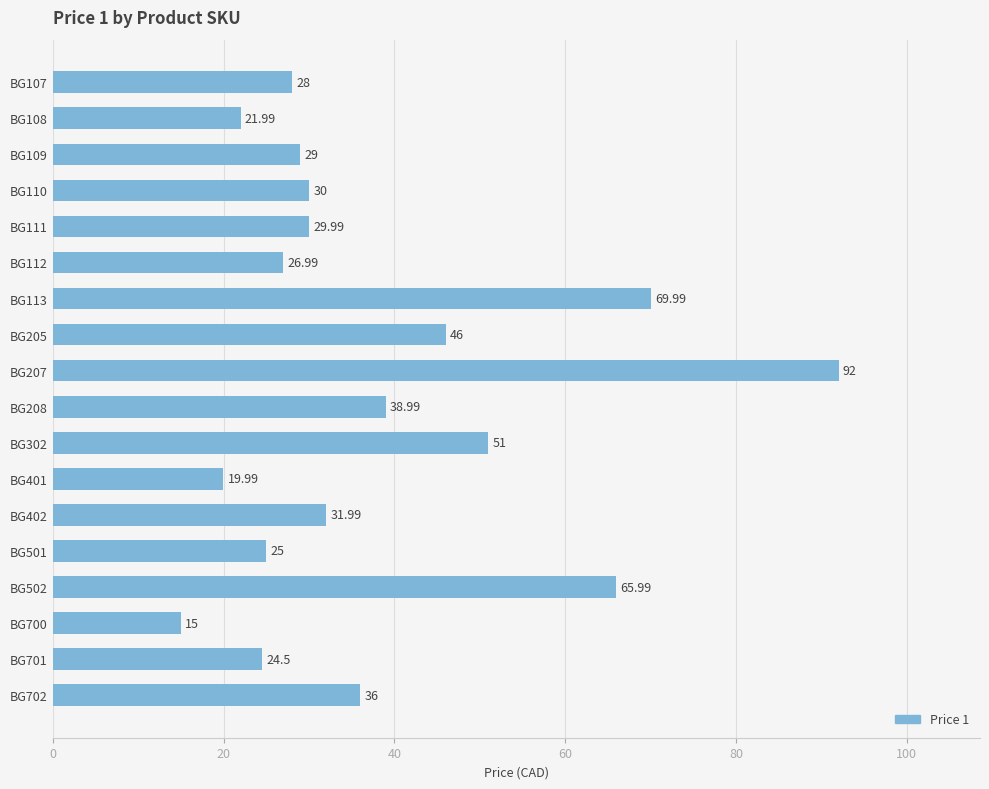

Approximately how many times larger is the value at BG501 compared to BG208?

0.6